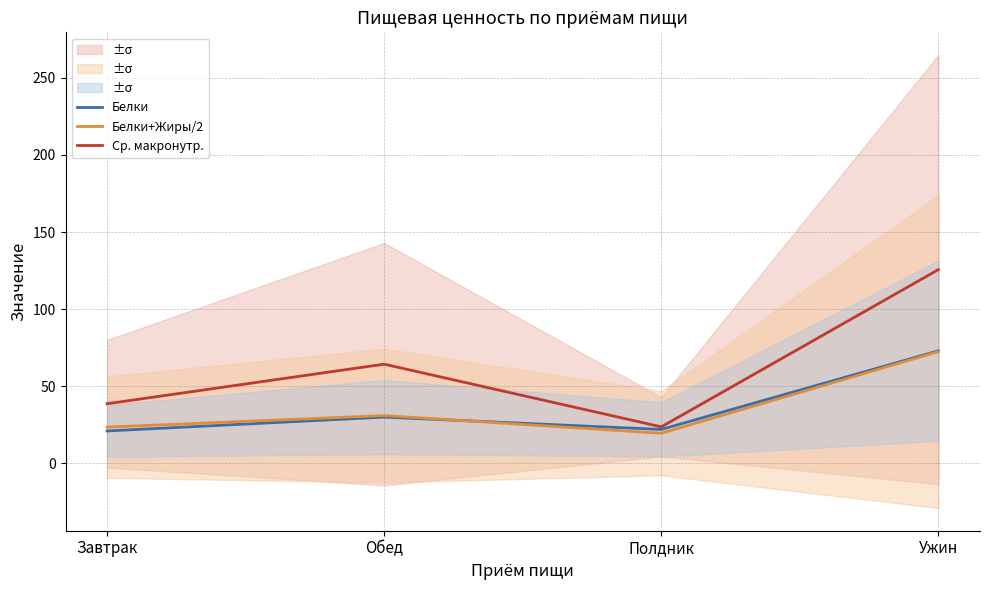

Between Завтрак and Полдник, which is larger?

Полдник